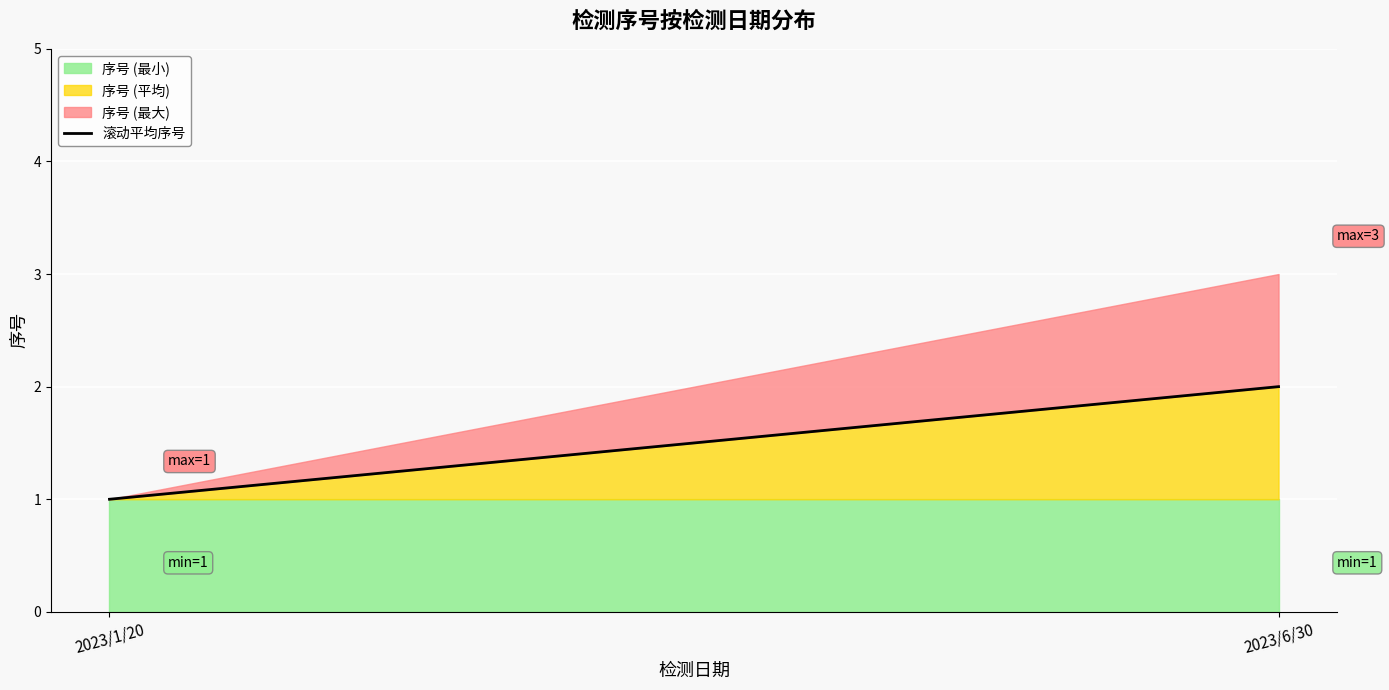

What is the change in value from 2023/1/20 to 2023/6/30?

+1